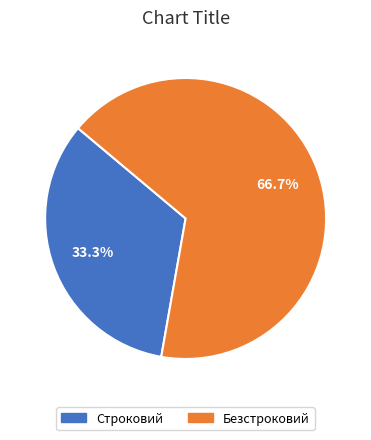

Does any single category account for the majority?

Yes